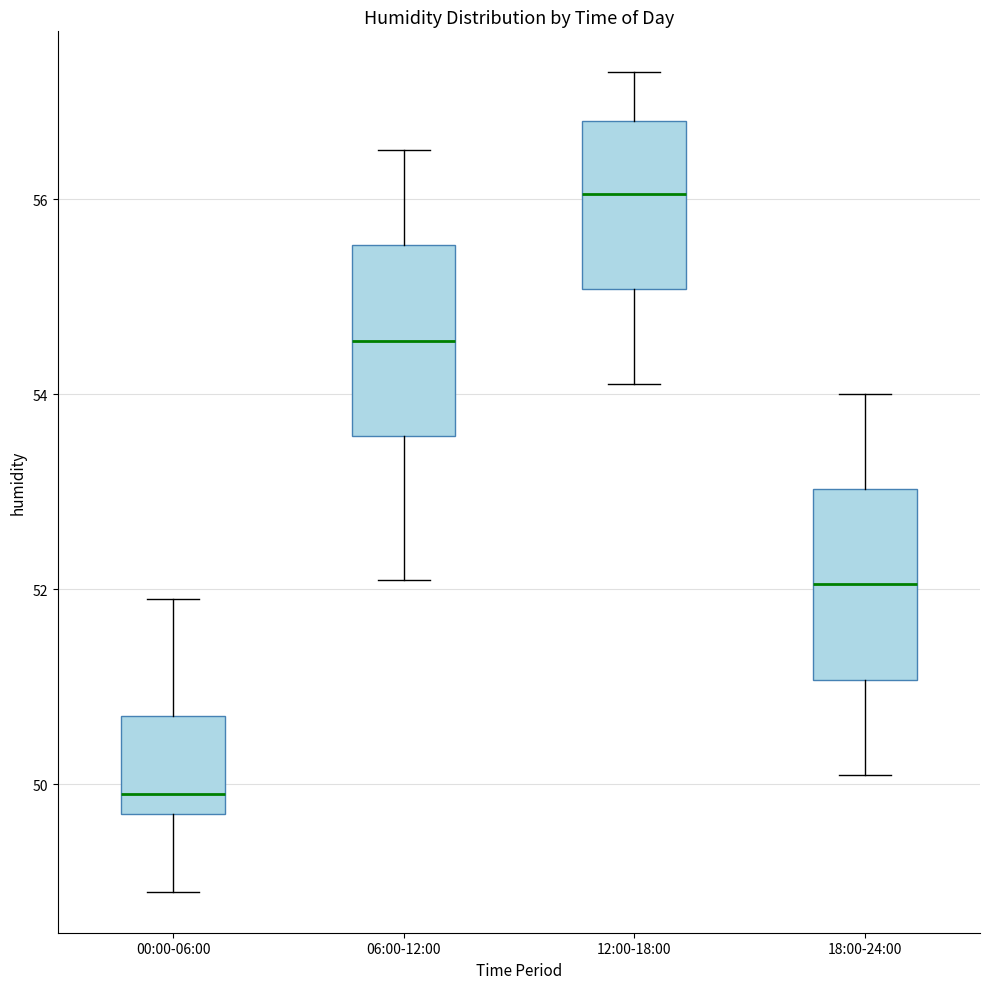

Reading left to right, transcribe this box plot: for each box, give where its median line is, the range the box spans, and where its two whiskers end, as read against the y-axis. The values are not printed on the chart, so give them approximately, as read against the axis.

00:00-06:00: median 50.0, box 49.8 to 50.8, whiskers 49.0 to 52.0
06:00-12:00: median 54.6, box 53.6 to 55.6, whiskers 52.2 to 56.6
12:00-18:00: median 56.0, box 55.0 to 56.8, whiskers 54.2 to 57.4
18:00-24:00: median 52.0, box 51.0 to 53.0, whiskers 50.2 to 54.0